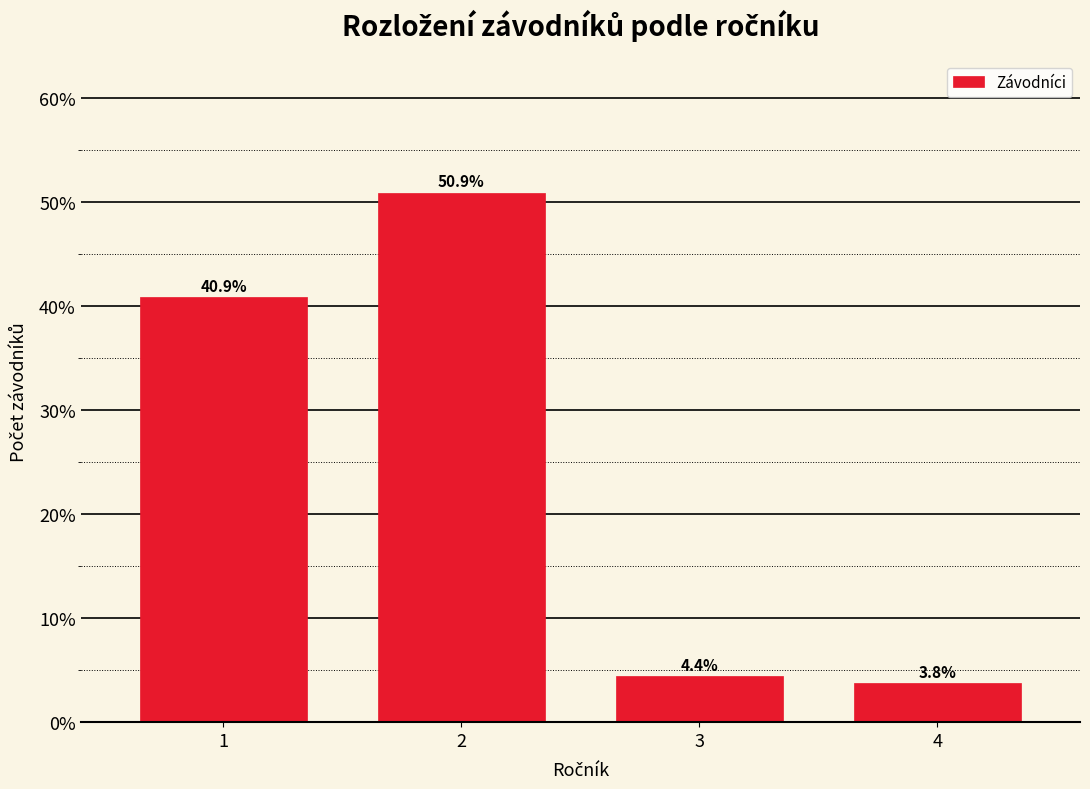

Reading right to left, transcribe all the data shown in this chart.

3.8	4.4	50.9	40.9